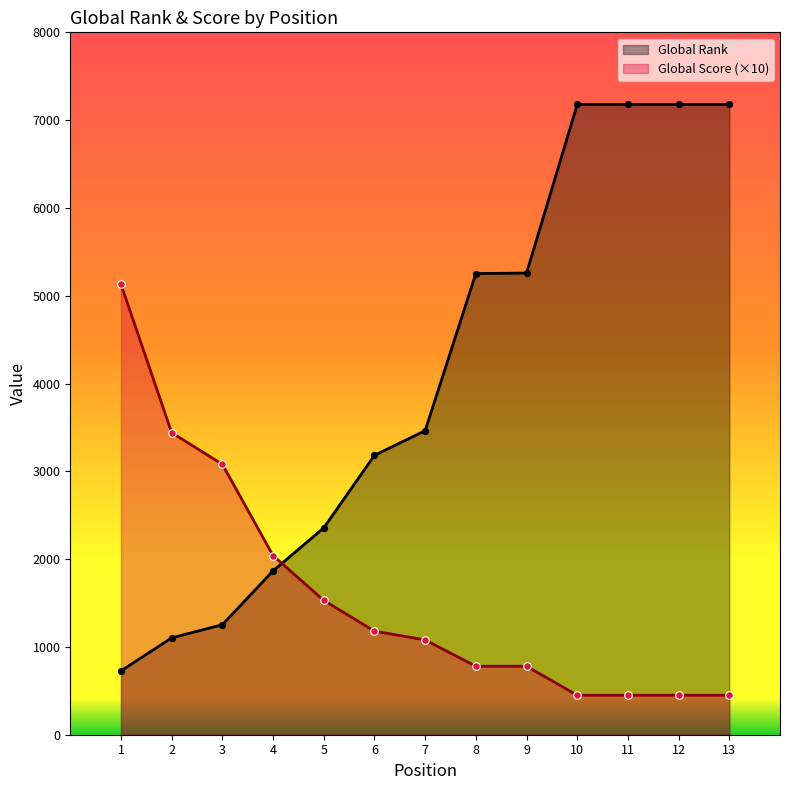

At how many categories does at least one series exceed 3018?

11